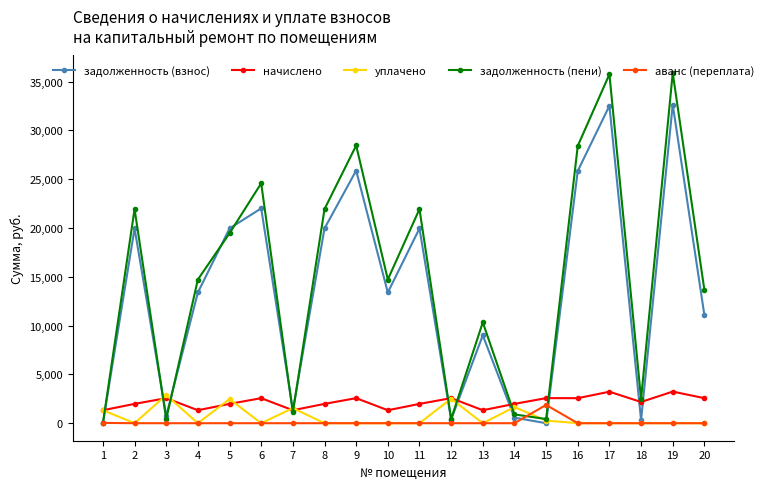

What is the average value of the начислено series?

2158.8